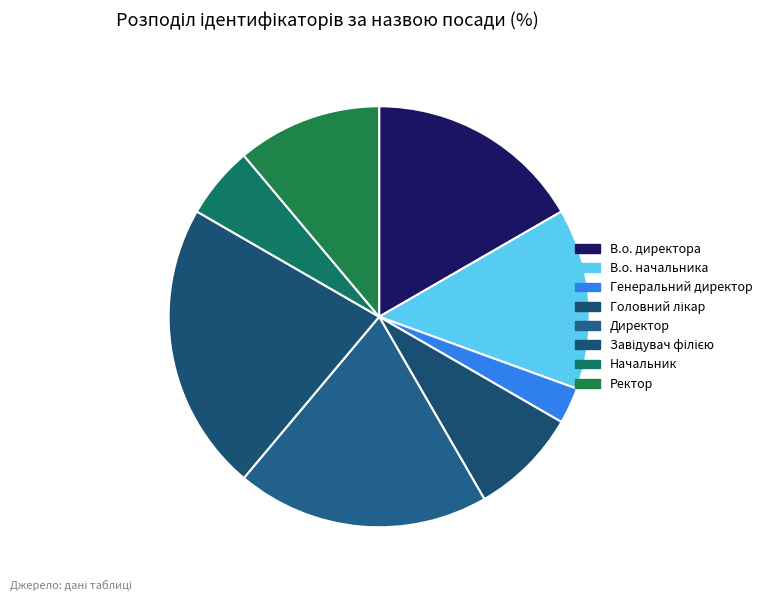

Rank the categories by value from lowest to highest.

Генеральний директор, Начальник, Головний лікар, Ректор, В.о. начальника, В.о. директора, Директор, Завідувач філією